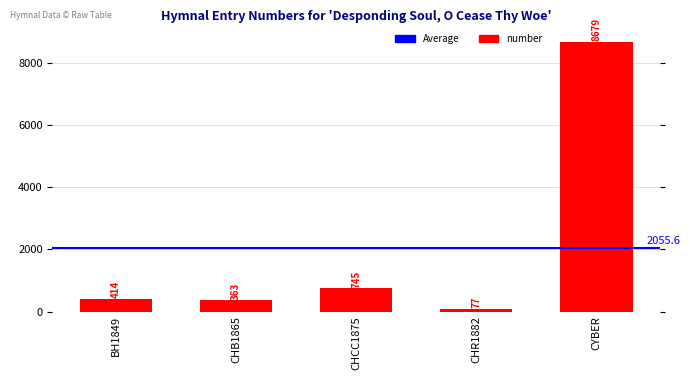

What is the ratio of the value at CHR1882 to the value at BH1849?

0.2